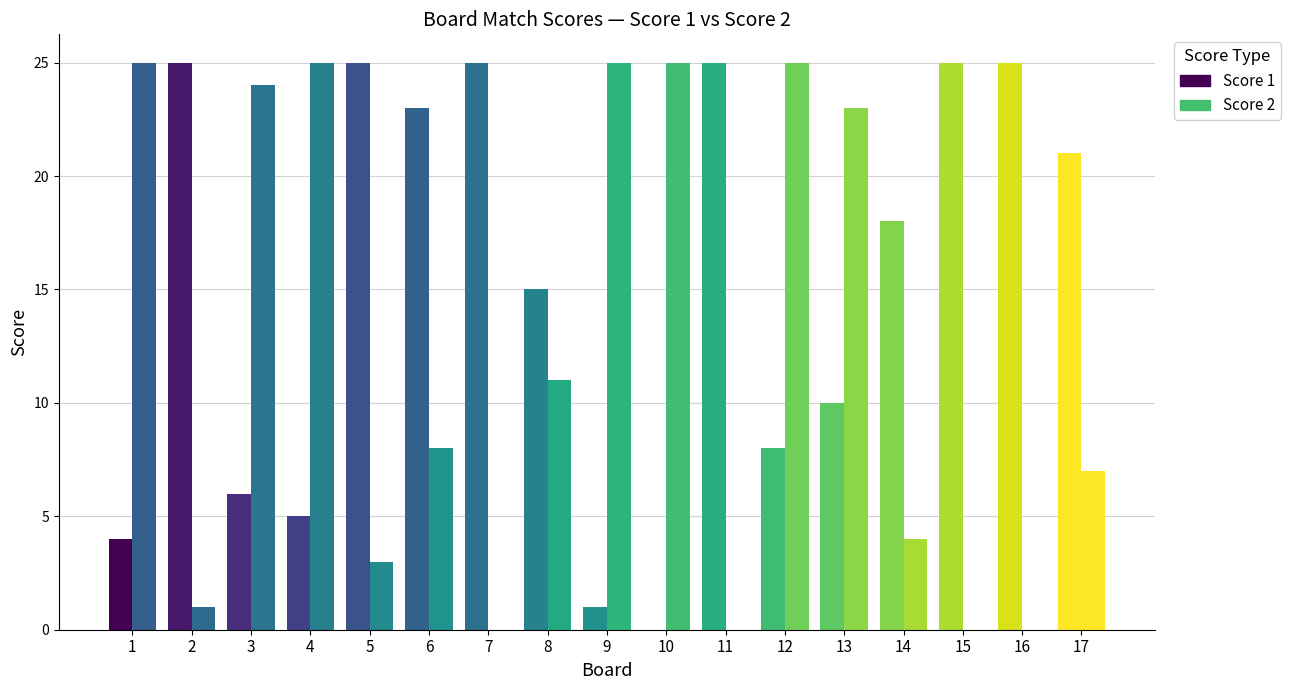

How many series are shown in this chart?

2